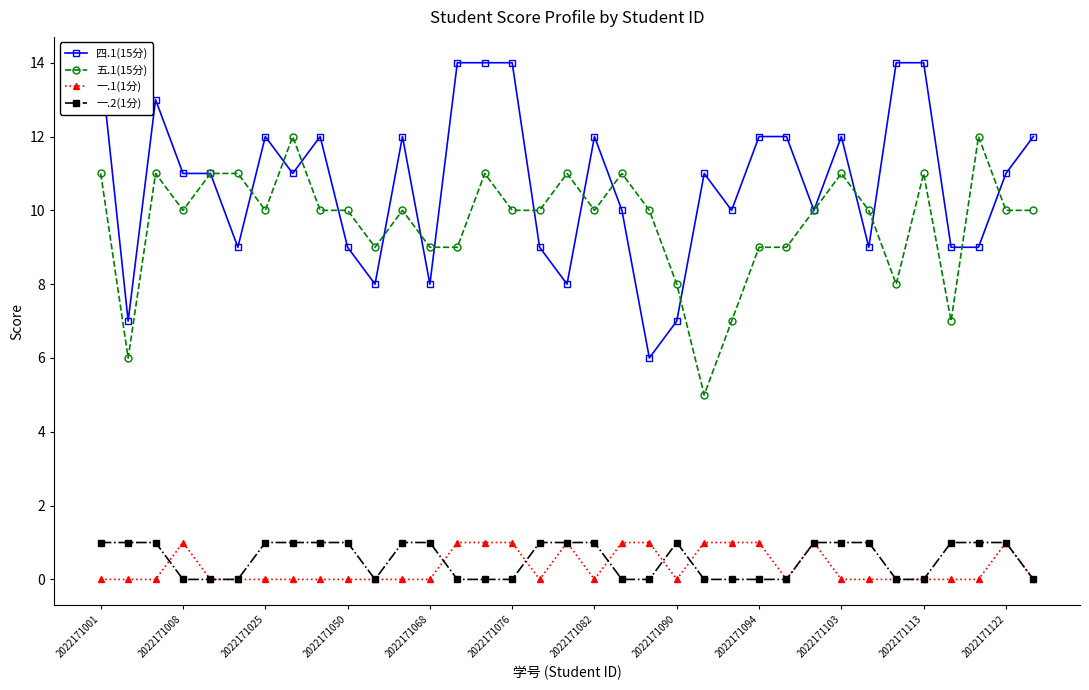

True or false: 一.1(1分) has a value of 2 at 2022171094.

False